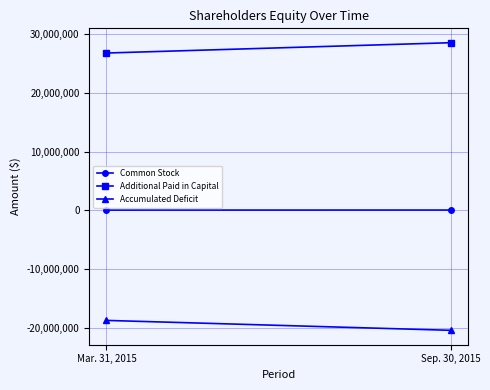

What is the sum of the Common Stock values at Sep. 30, 2015 and Mar. 31, 2015?

120377